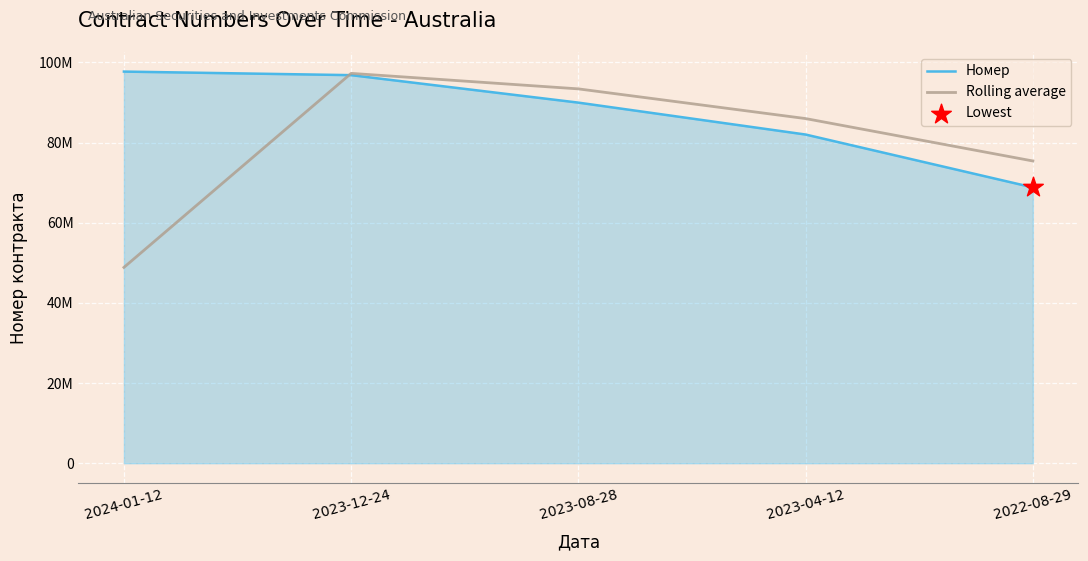

Is the value of Rolling average at 2022-08-29 greater than the value of Номер at 2022-08-29?

Yes